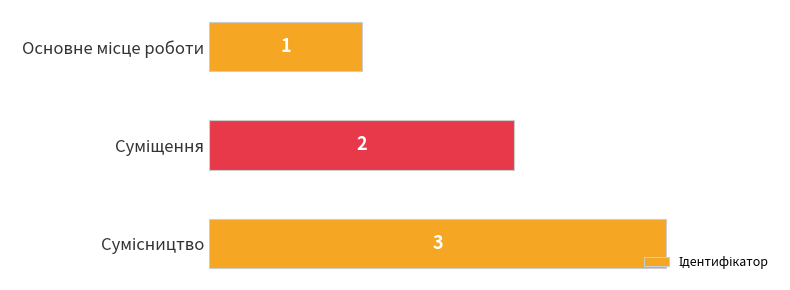

What is the average value?

2